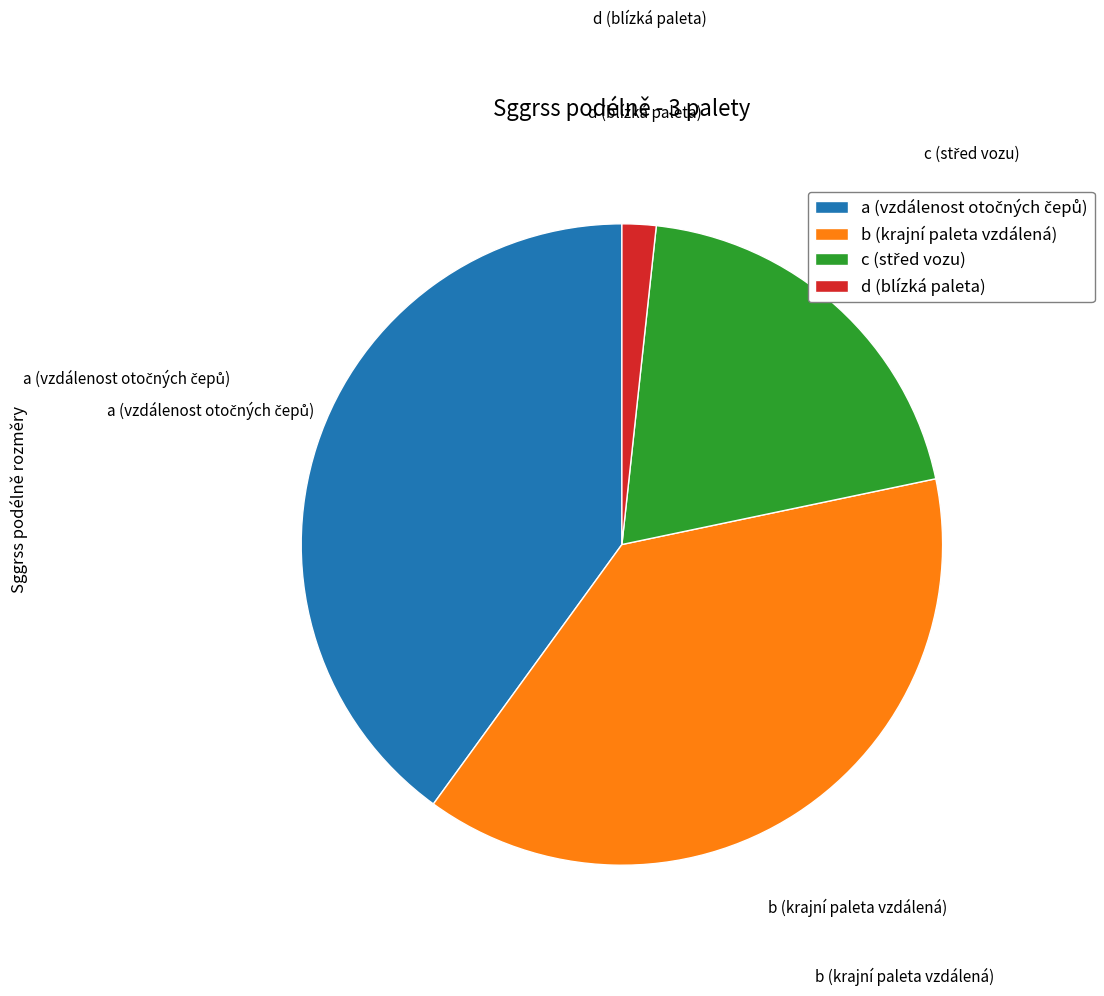

Which category has the smallest portion of the pie?

d (blízká paleta)